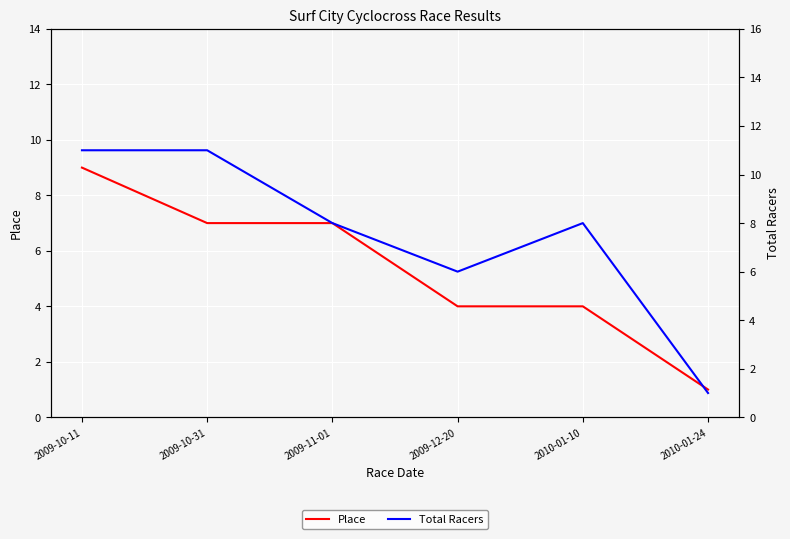

Is the value of Place at 2009-11-01 greater than the value of Total Racers at 2010-01-24?

Yes